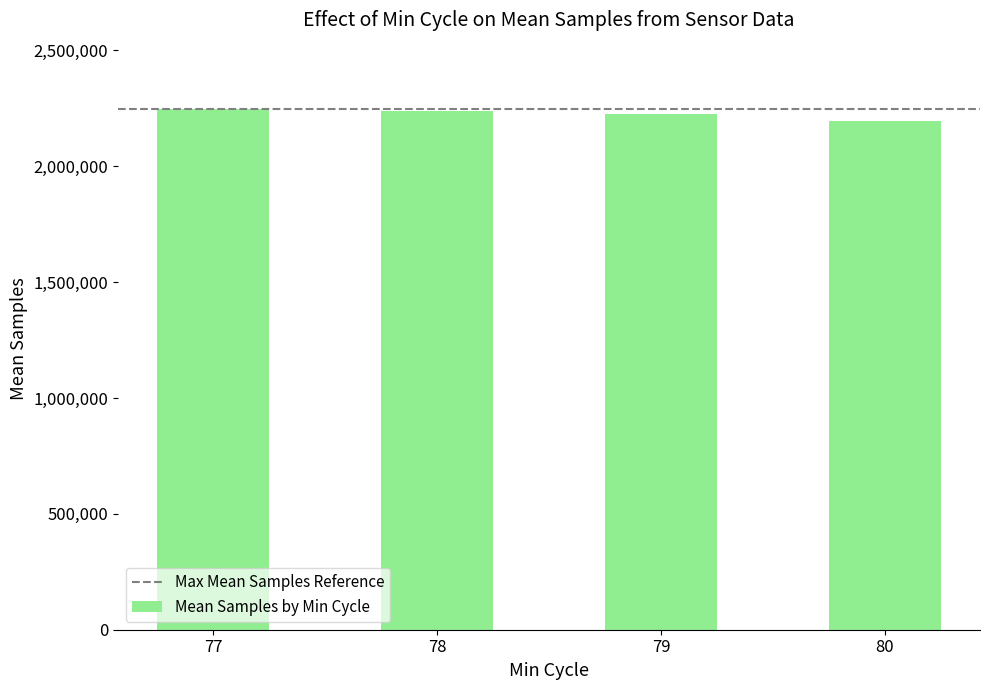

What is the smallest value displayed?

2195221.0